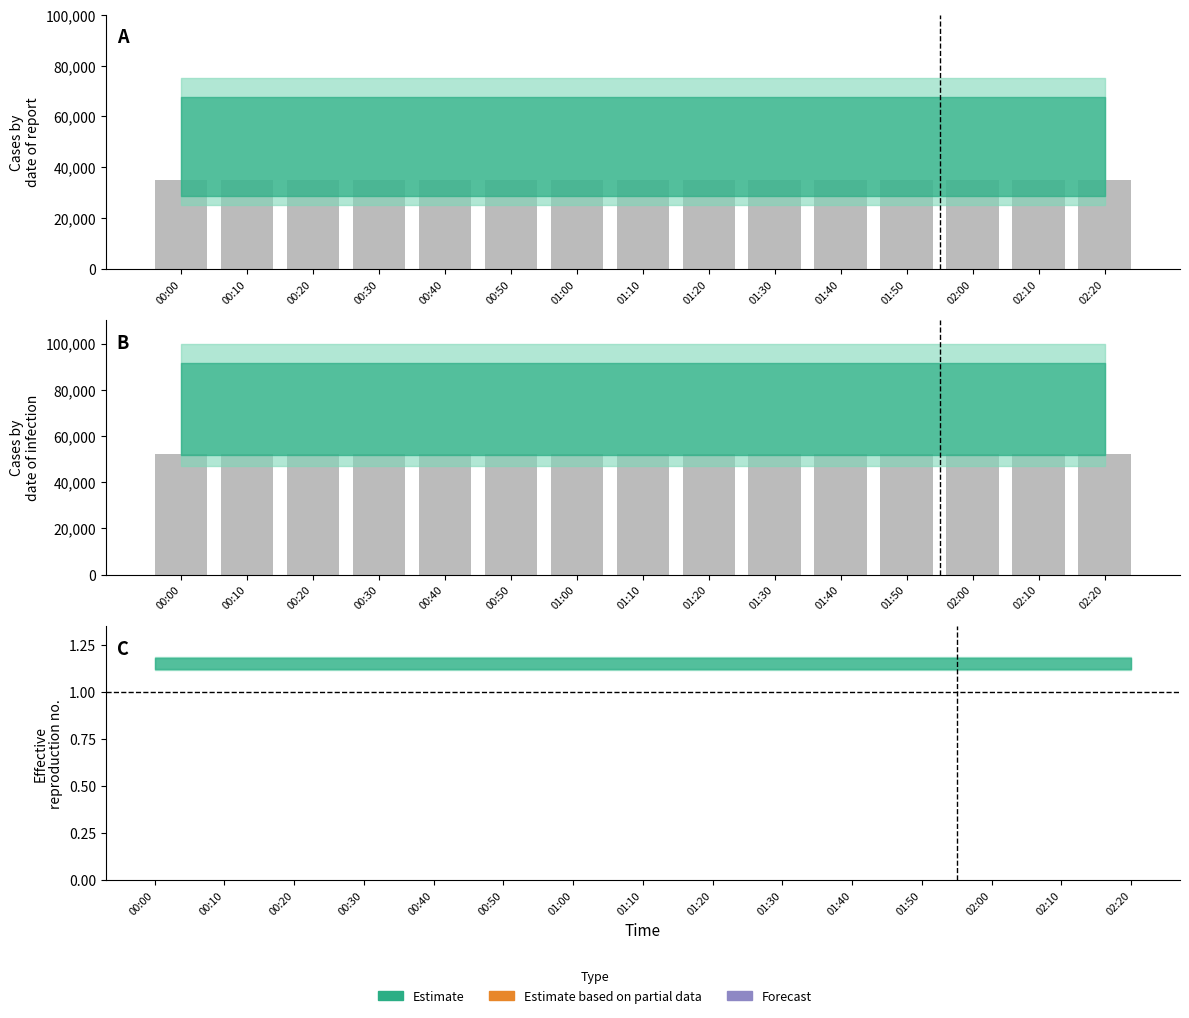

At 00:40, list the series in order from largest to smallest.

bar_B, bar_A